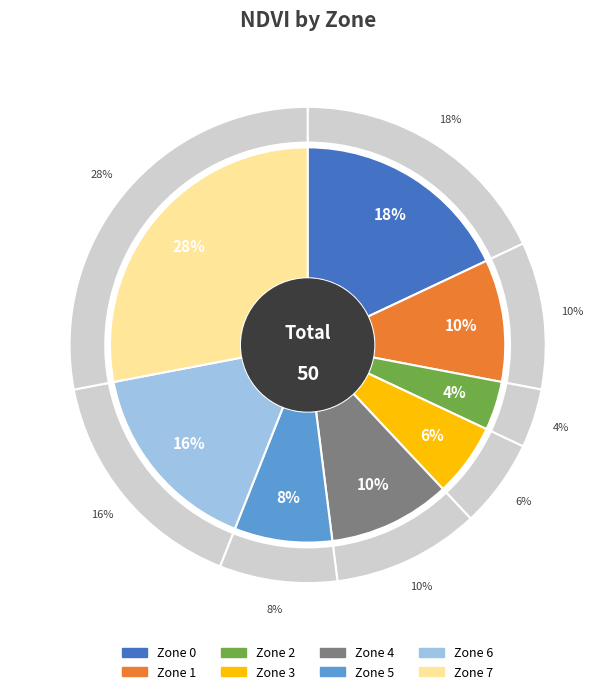

Combined, do 4 and 5 account for over 50%?

No